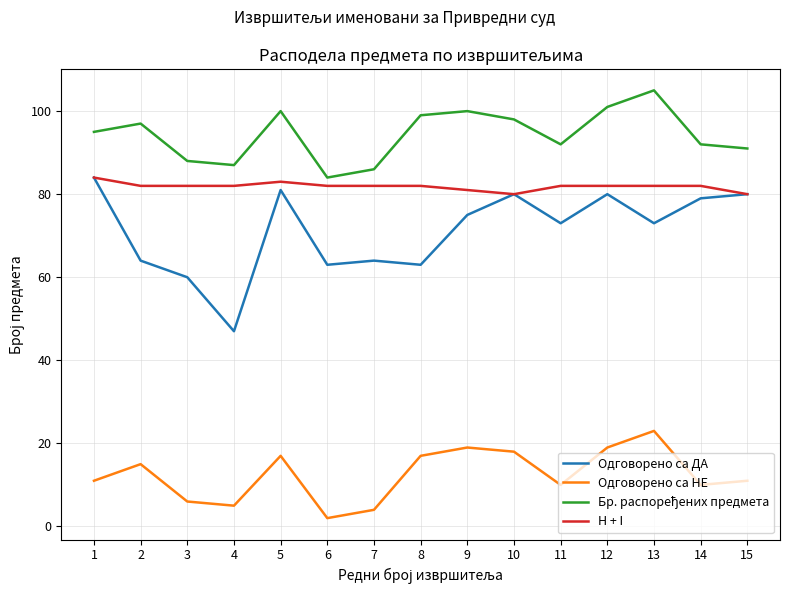

What is the sum of the Одговорено са НЕ values at 2 and 15?

26